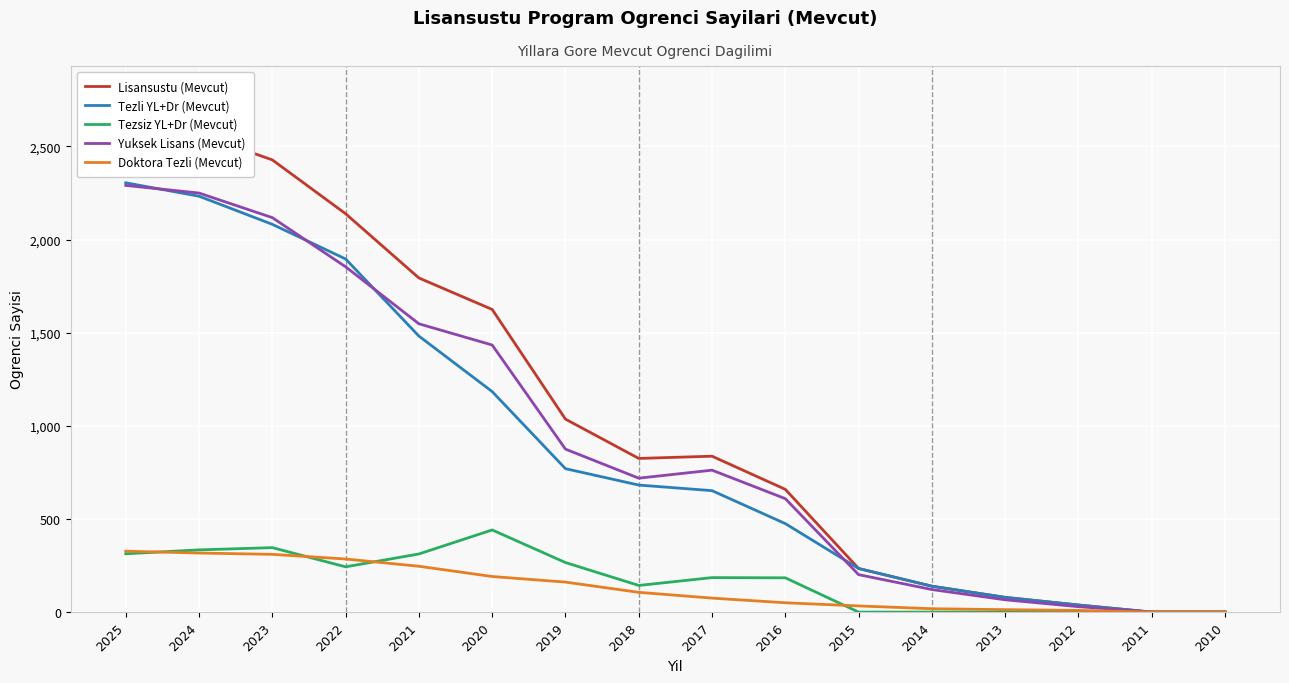

Which has a higher value, 2017 or 2012?

2017